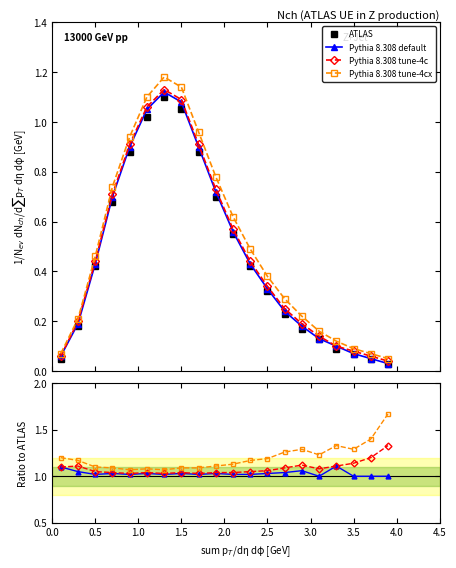

True or false: Pythia 8.308 default and Pythia 8.308 tune-4cx cross at least once.

False